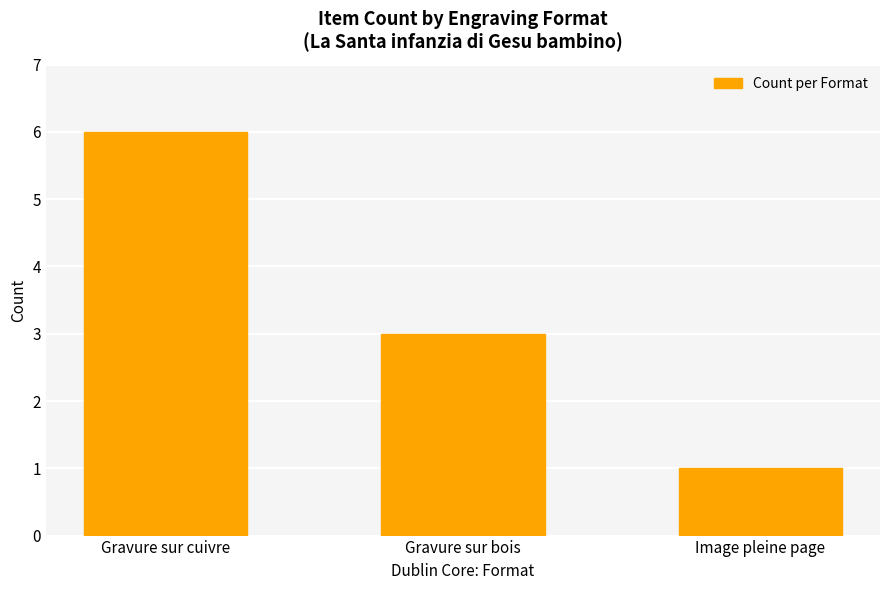

Reading left to right, transcribe all the data shown in this chart.

Gravure sur cuivre=6	Gravure sur bois=3	Image pleine page=1